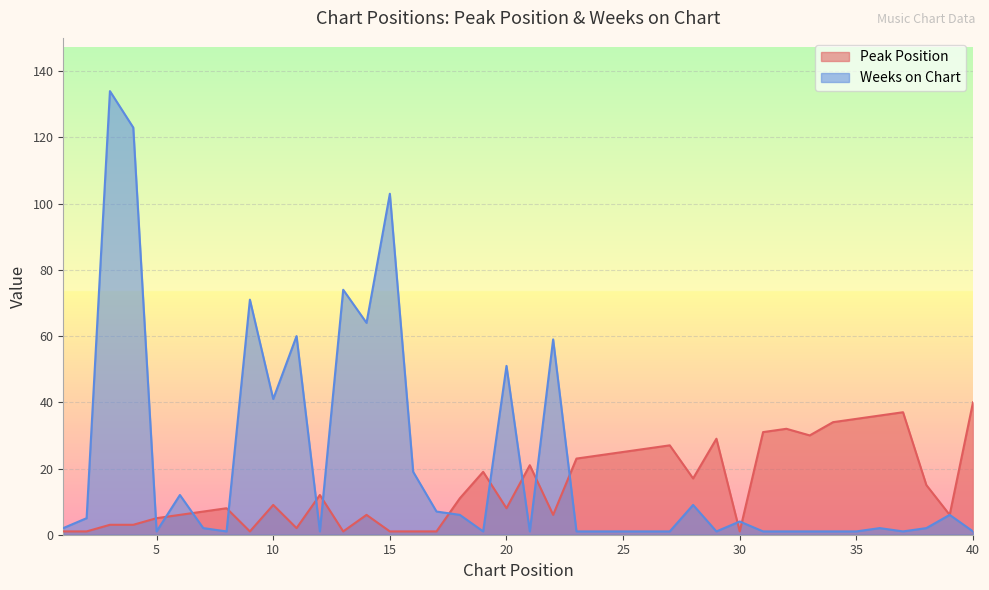

How many intersections are there between Peak Position and Weeks on Chart?

13